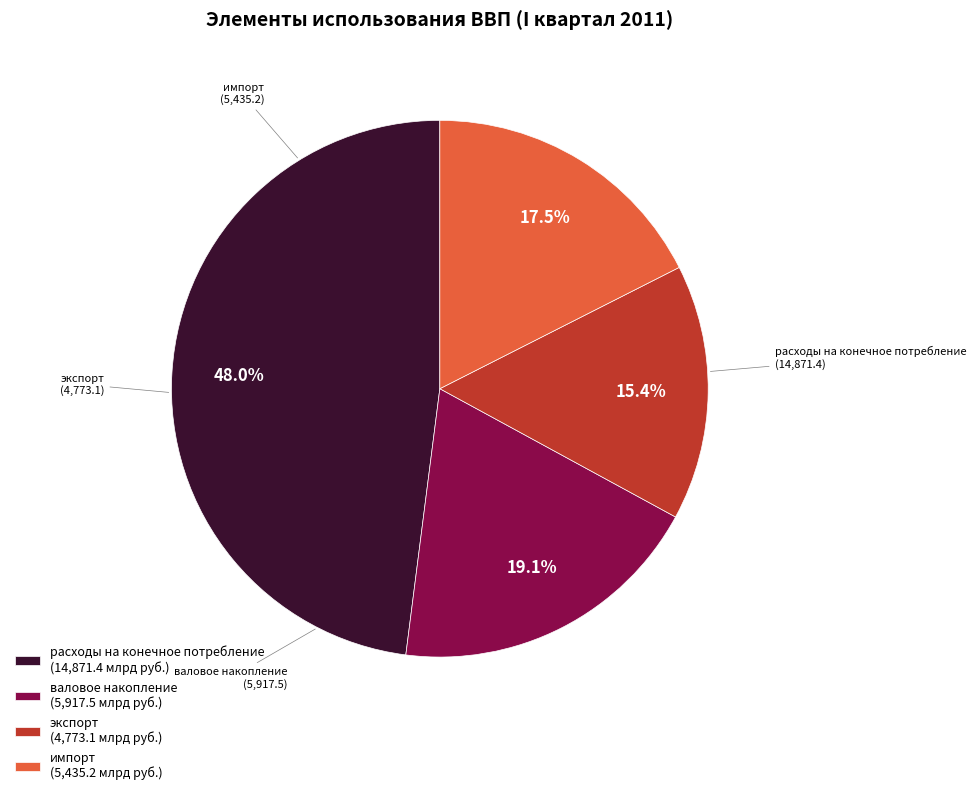

What is the total percentage of импорт and валовое накопление?

36.6%